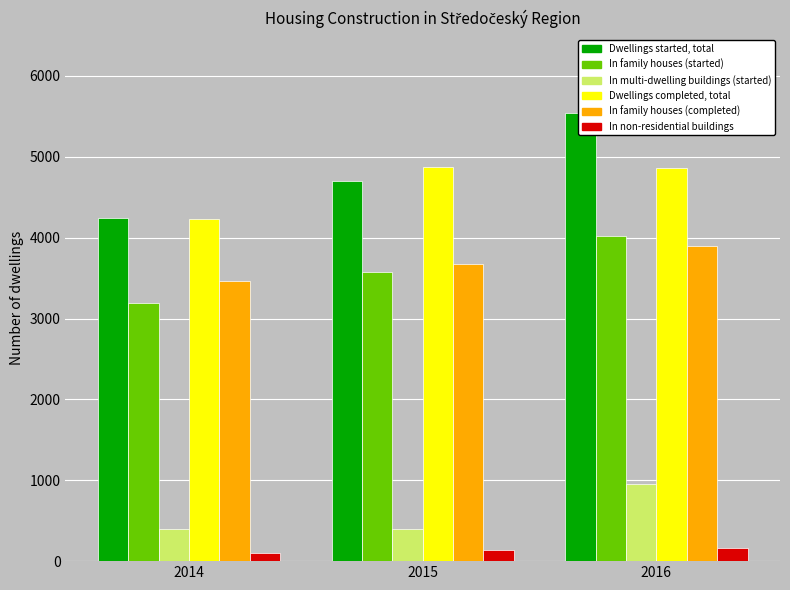

What is the difference between the In non-residential buildings values at 2016 and 2015?

26